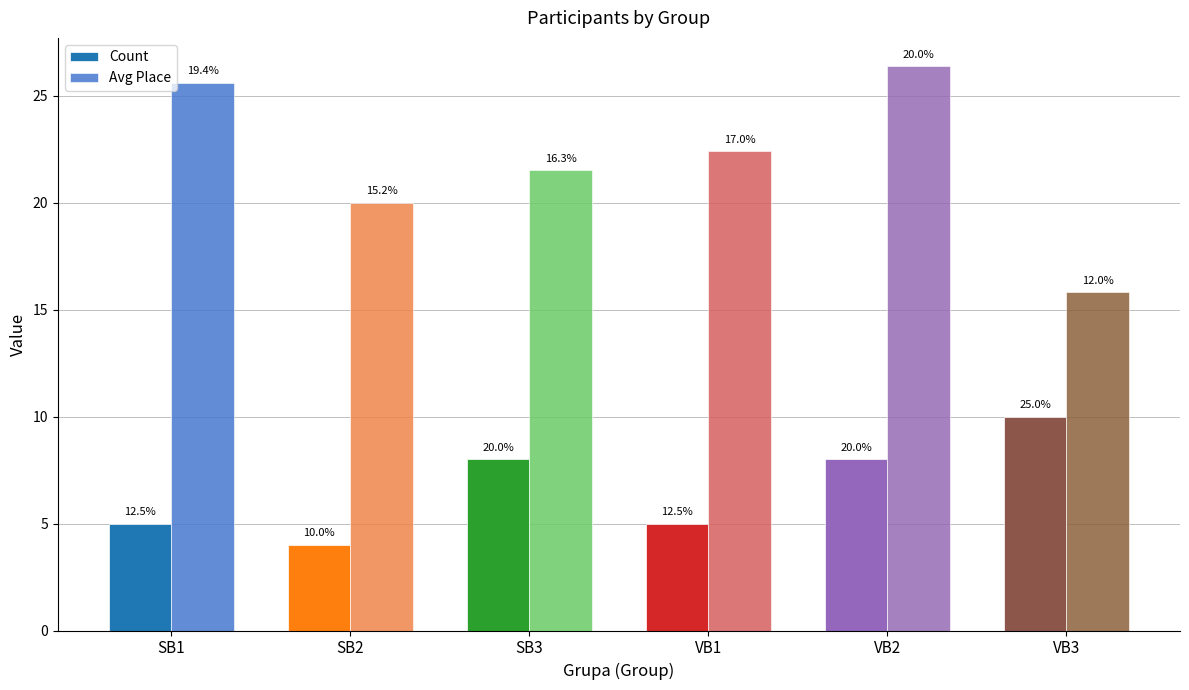

What is the sum of all Avg Place values?

131.7